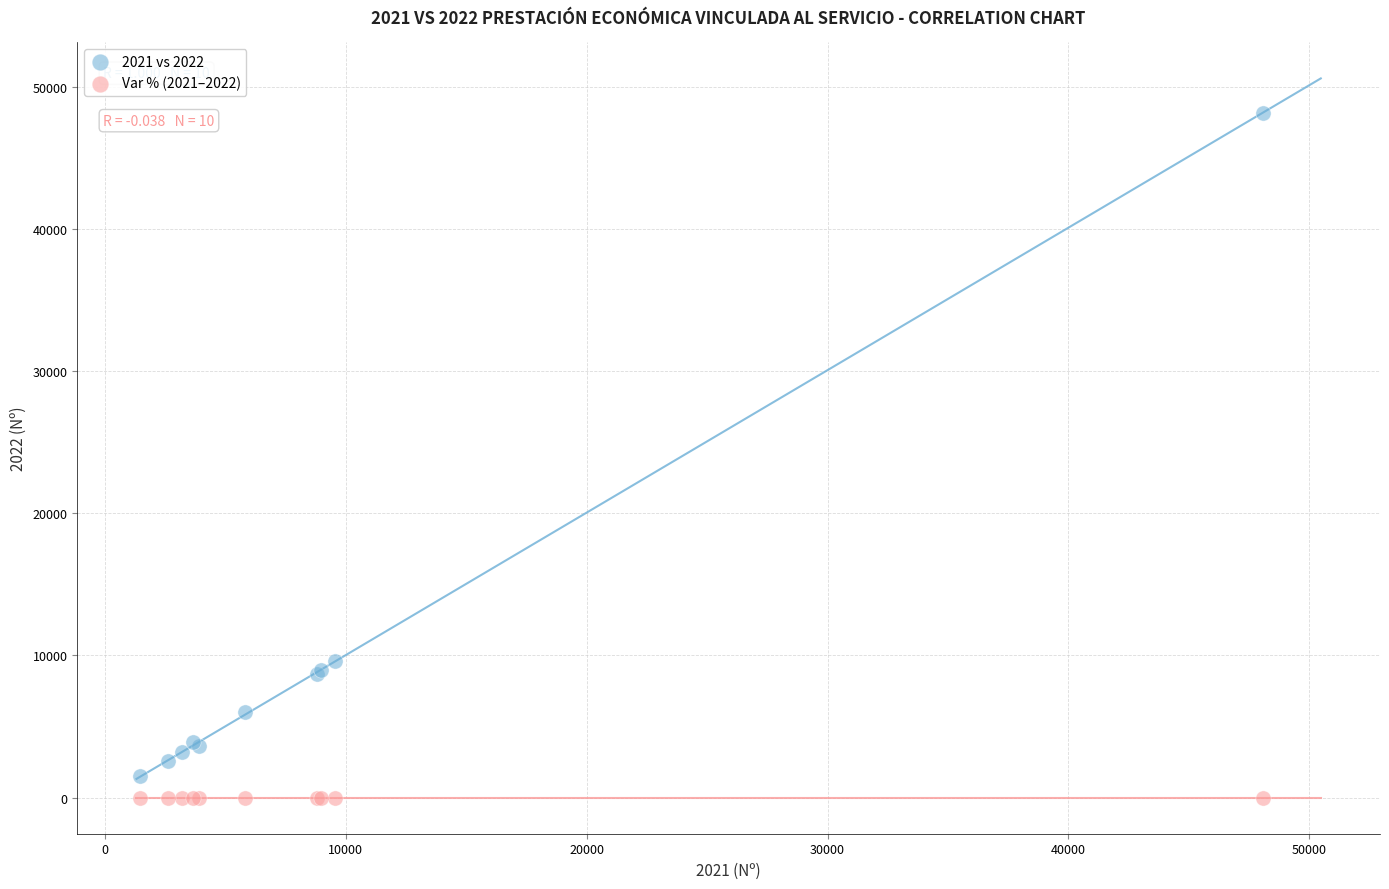

Across all series, what Y value is closest to 24080?

9630.0